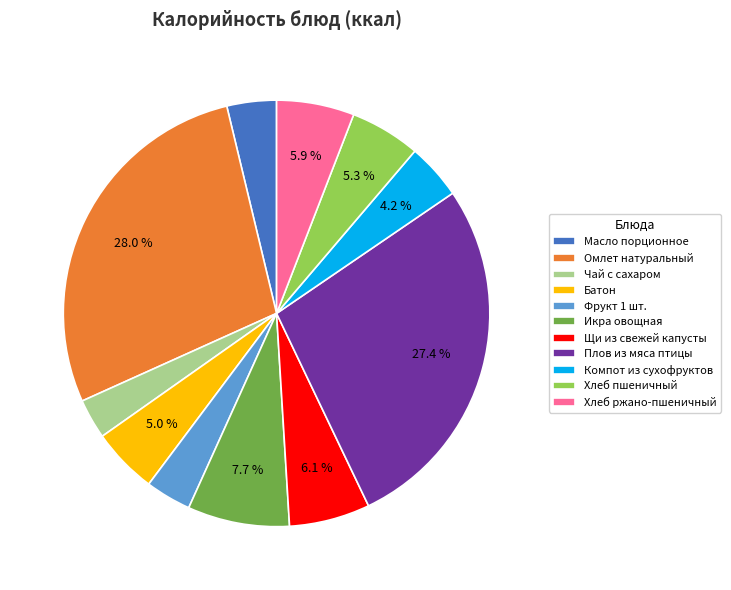

Combined, do Плов из мяса птицы and Компот из сухофруктов account for over 50%?

No